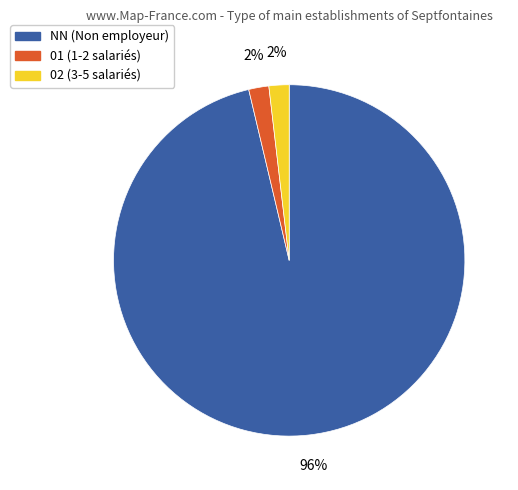

To the nearest percent, what is the average slice percentage?

33%